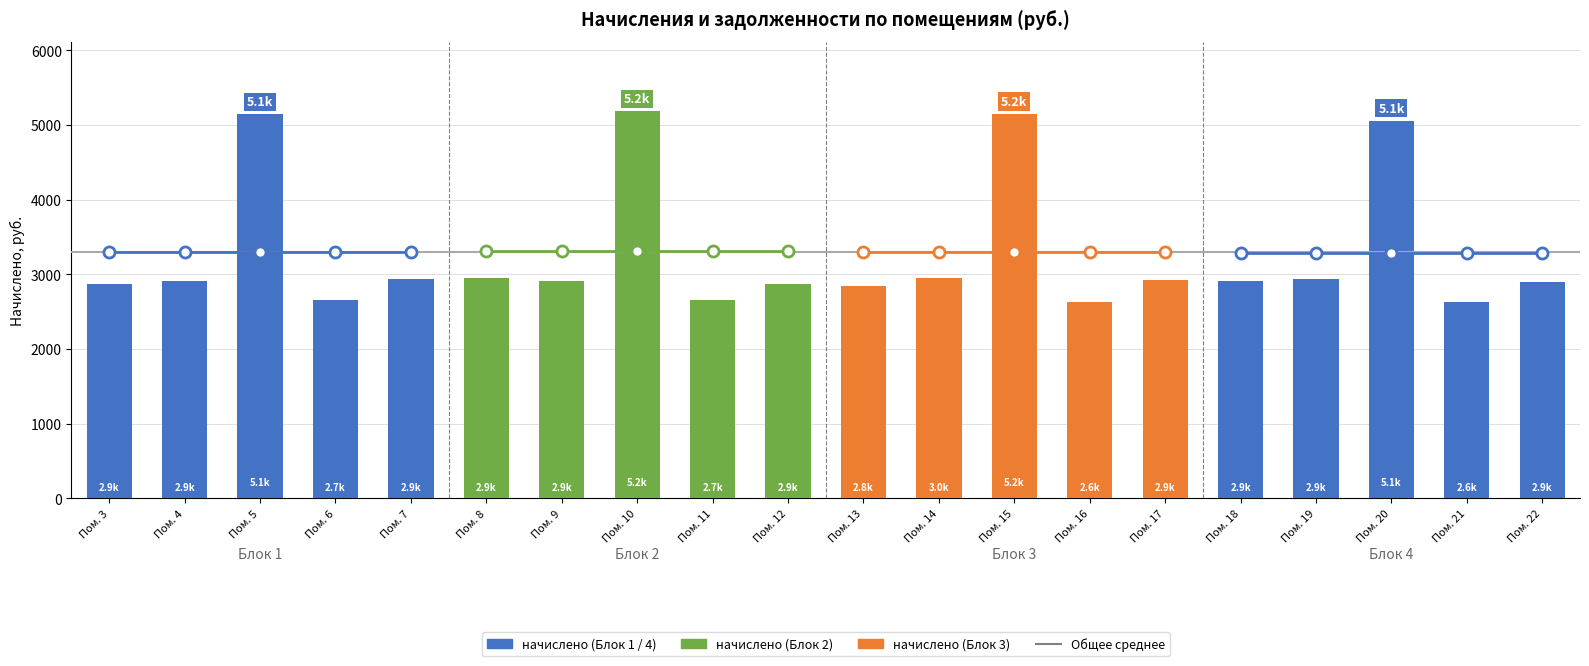

What is the sum of all начислено values?

66024.6